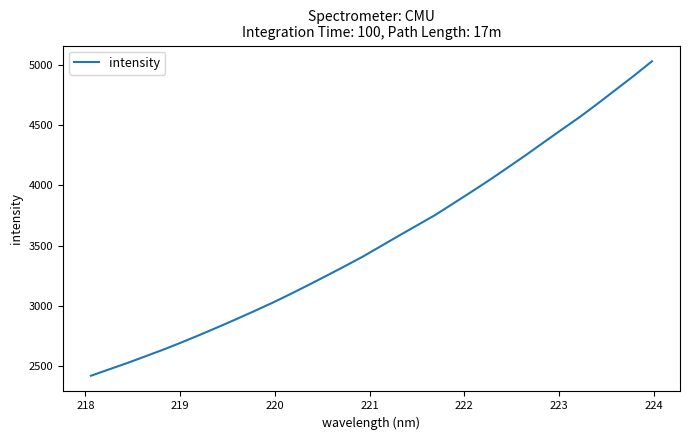

What is the difference between the maximum and minimum values?

2609.6